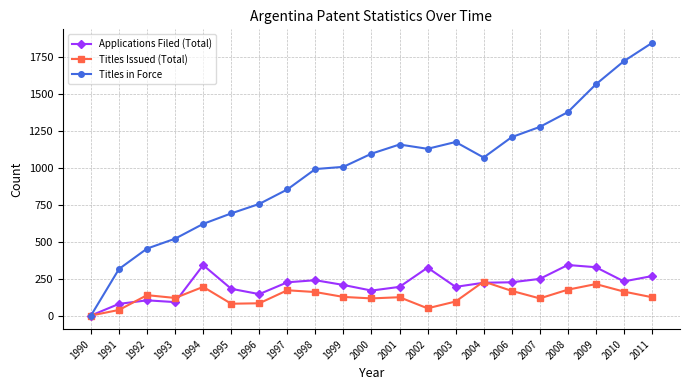

What are all the series names shown in the legend?

Applications Filed (Total), Titles Issued (Total), Titles in Force